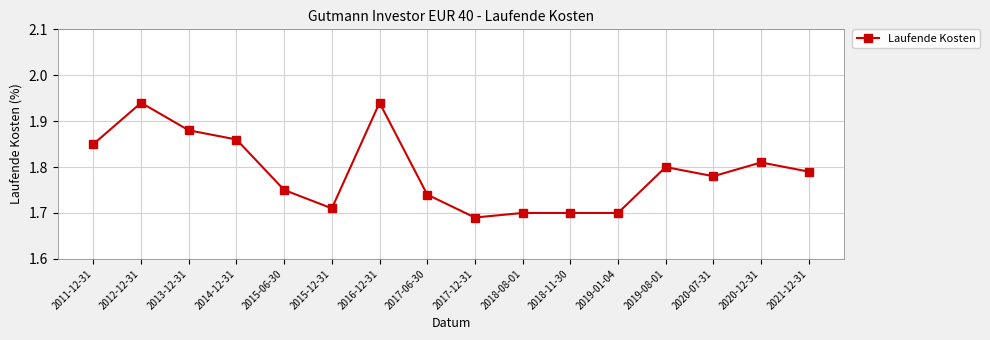

Between 2019-01-04 and 2012-12-31, which is larger?

2012-12-31